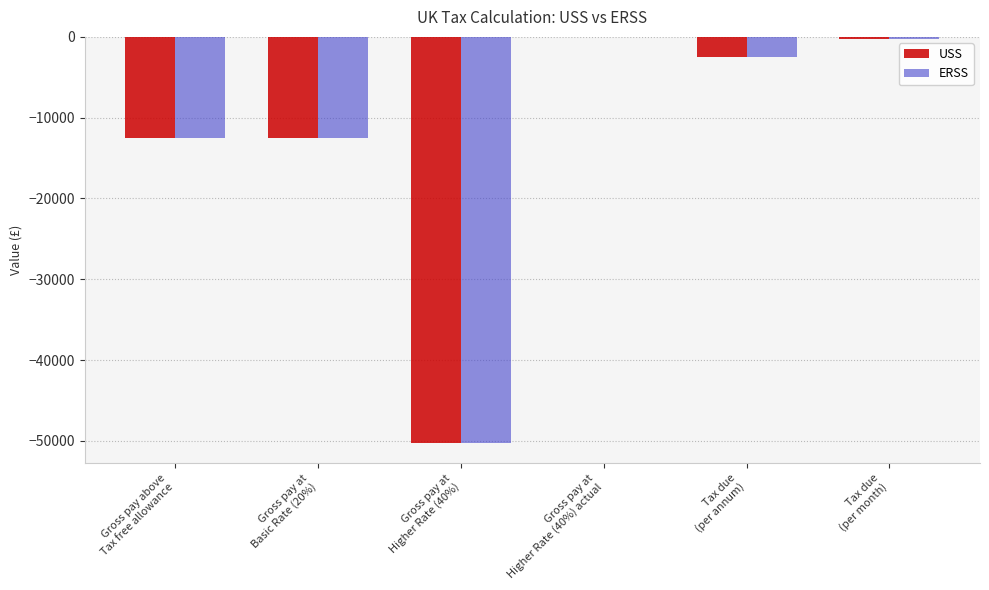

Are the bars grouped side by side (vs. stacked)?

Yes